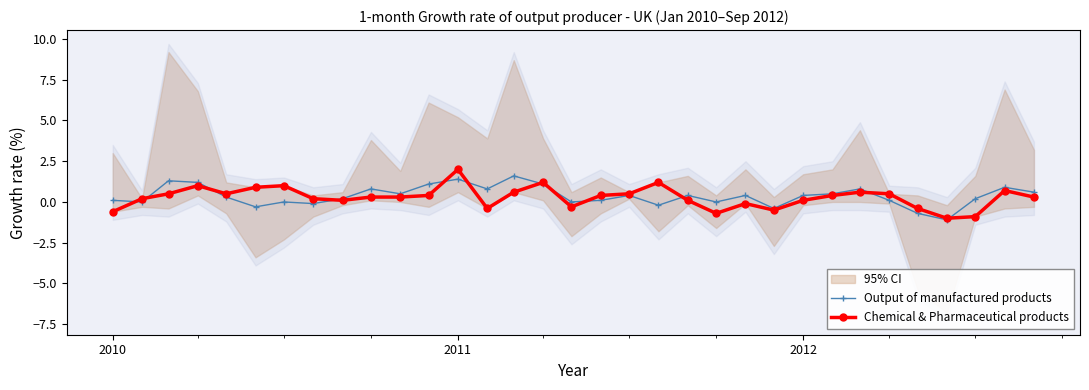

What are all the series names shown in the legend?

Output of manufactured products, Chemical & Pharmaceutical products